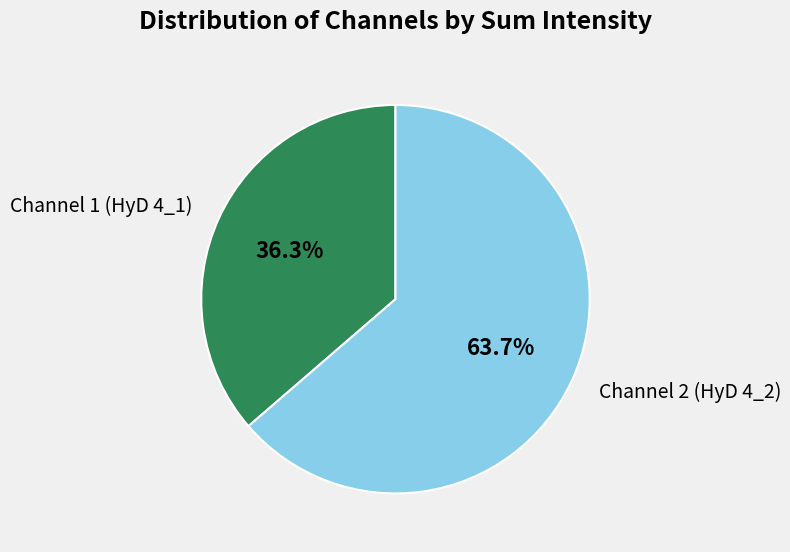

How many slices are in this pie chart?

2